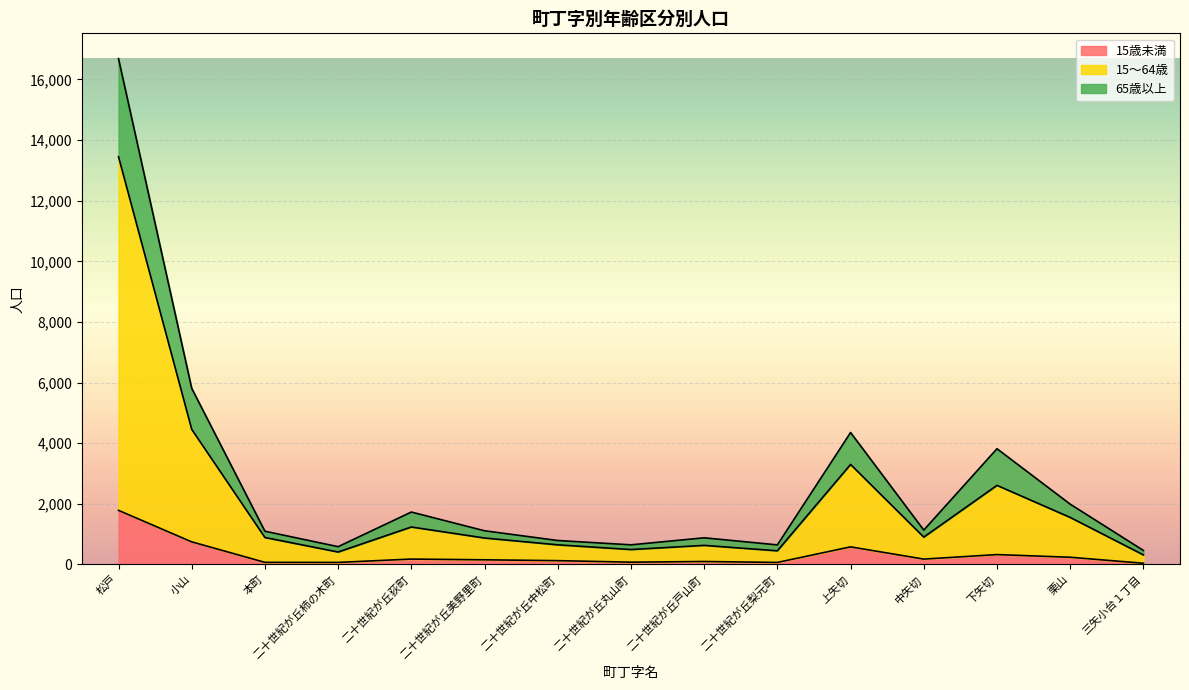

Where is the first local minimum for 15歳未満?

二十世紀が丘柿の木町